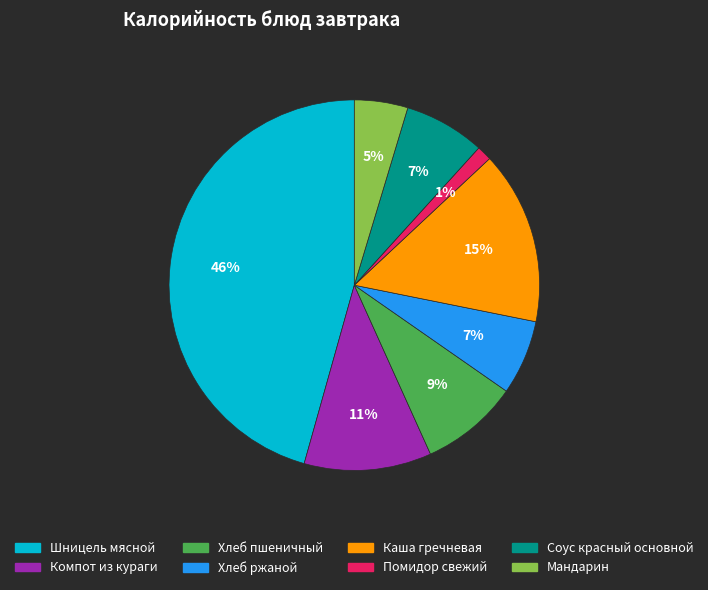

Does any single category account for the majority?

No